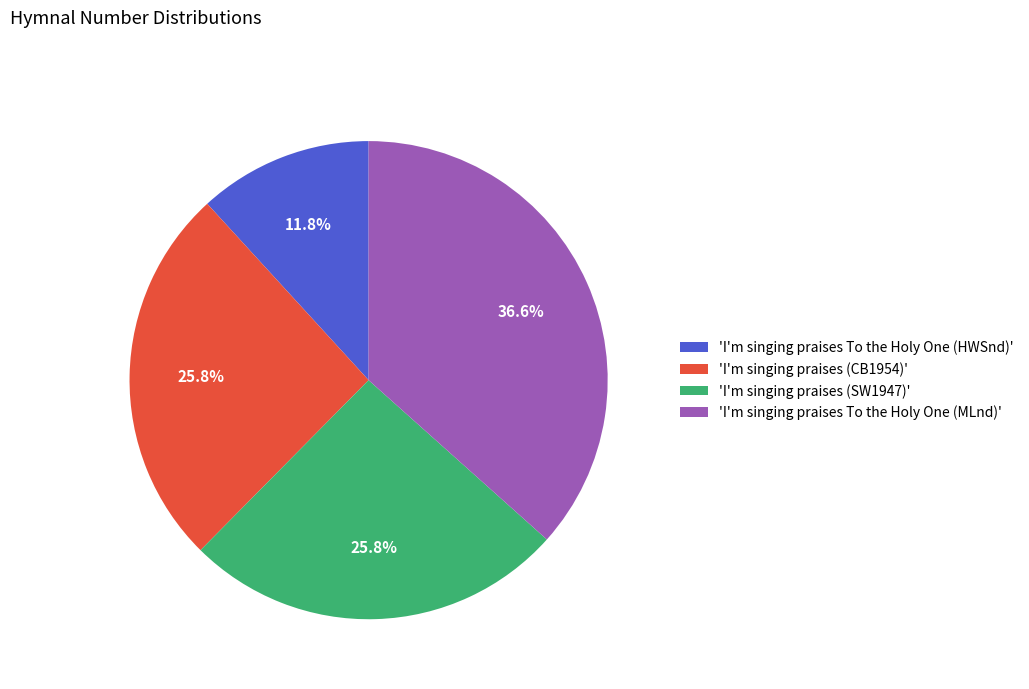

How much of the chart is everything except 'I'm singing praises To the Holy One (MLnd)'?

63.4%